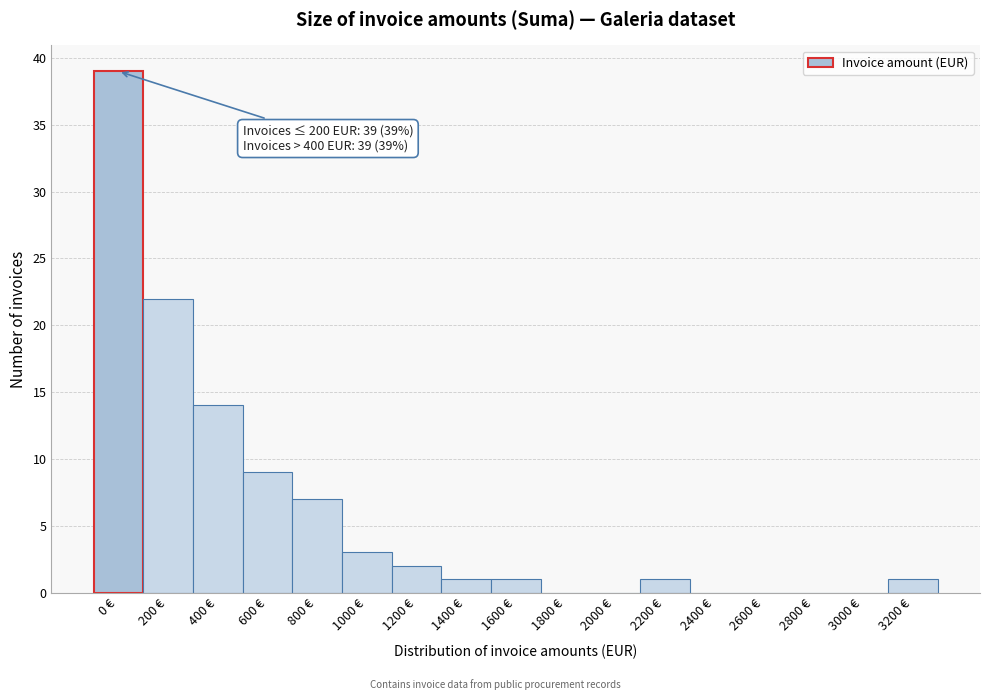

Reading right to left, what are all the values shown in this chart?

3200 €=1	3000 €=0	2800 €=0	2600 €=0	2400 €=0	2200 €=1	2000 €=0	1800 €=0	1600 €=1	1400 €=1	1200 €=2	1000 €=3	800 €=7	600 €=9	400 €=14	200 €=22	0 €=39